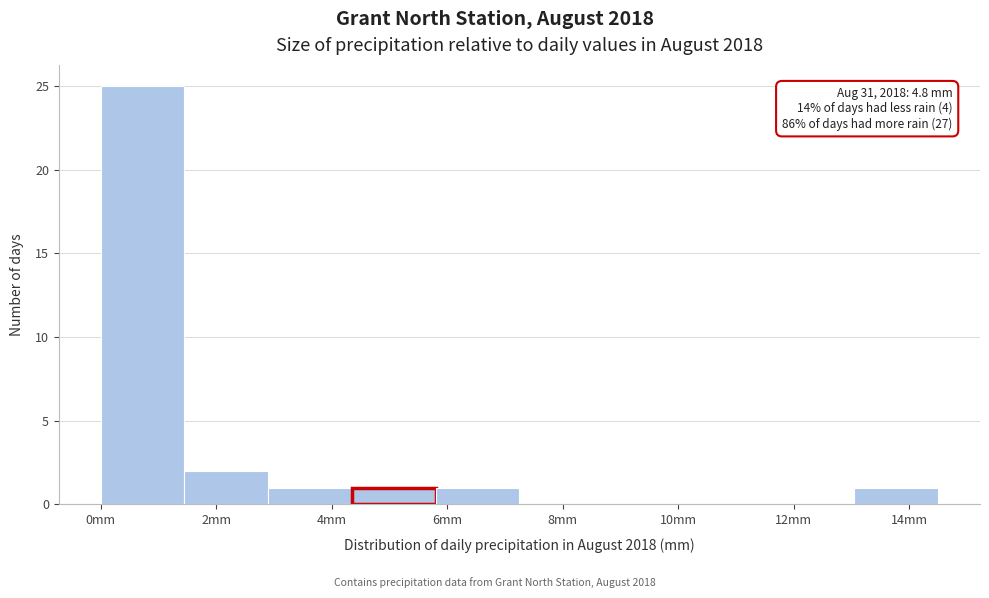

Over which range of the x-axis is the bar tallest?

0.00 to 1.45